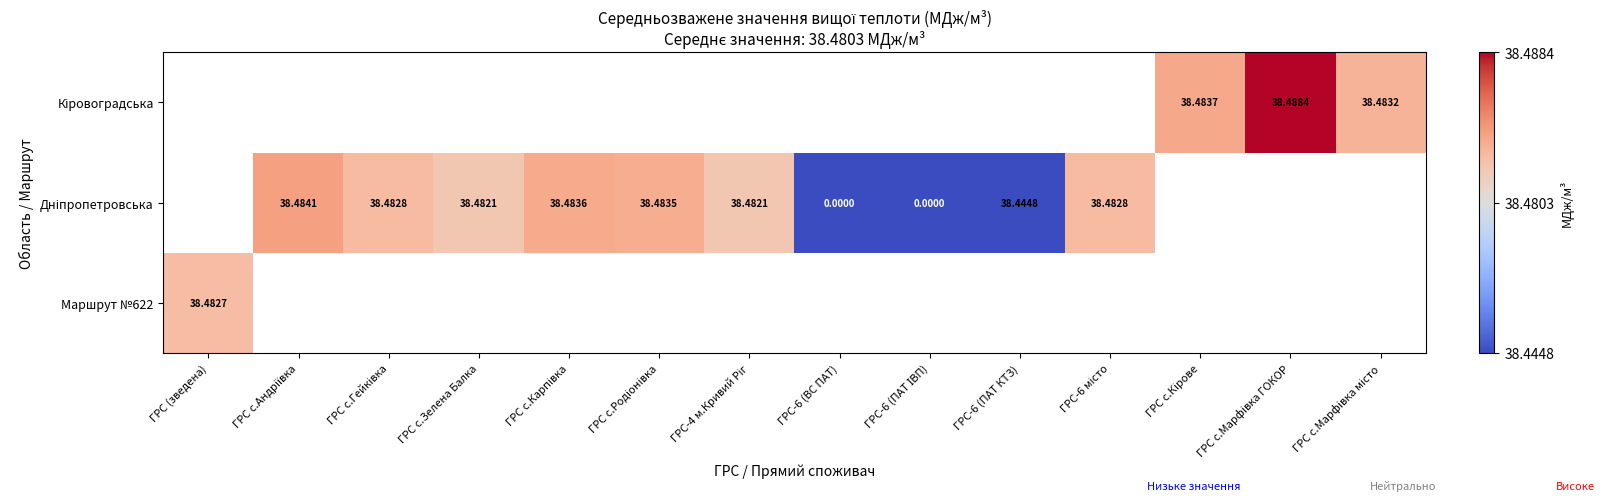

What is the greatest value displayed?

38.5